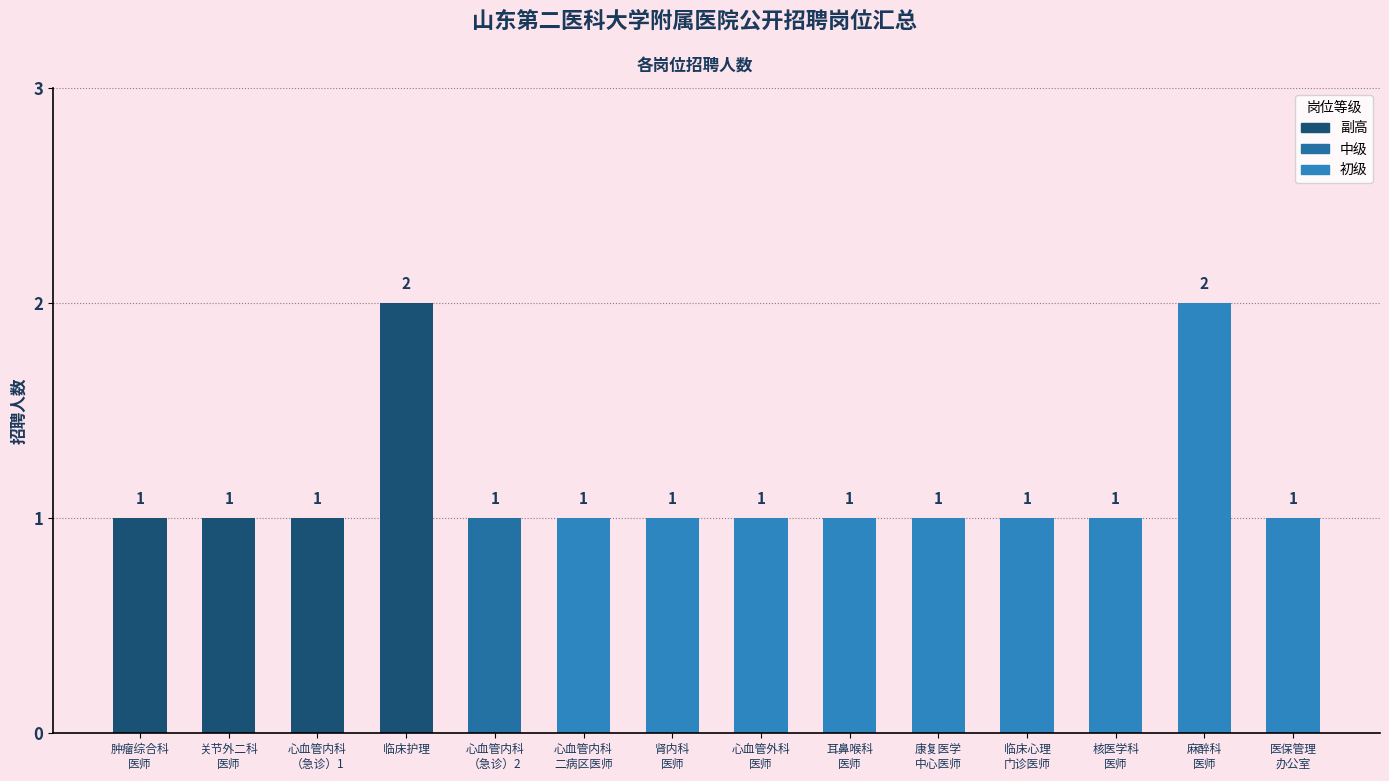

What is the label of the 13th bar from the left?

麻醉科
医师